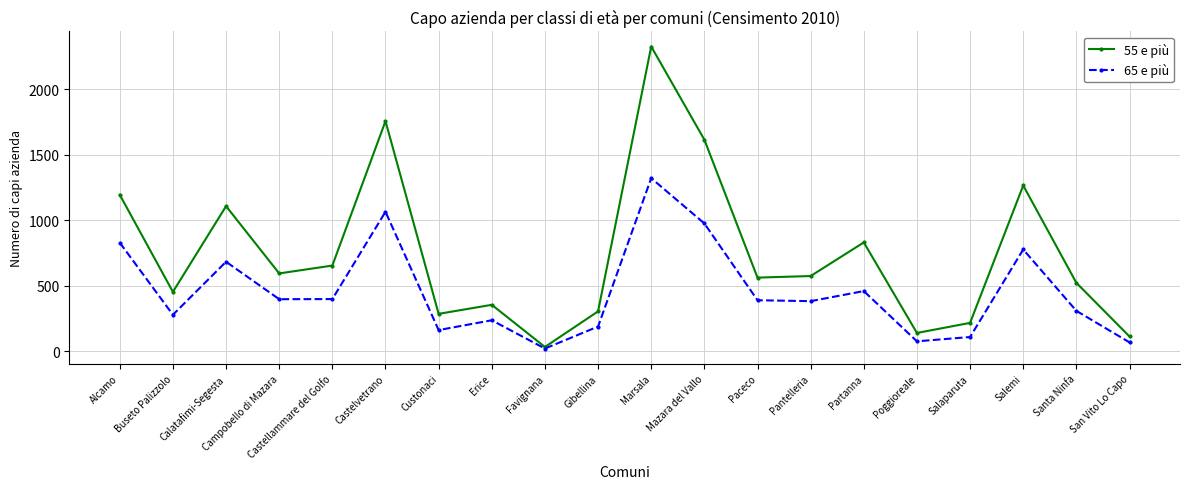

How many distinct data groups are displayed?

2